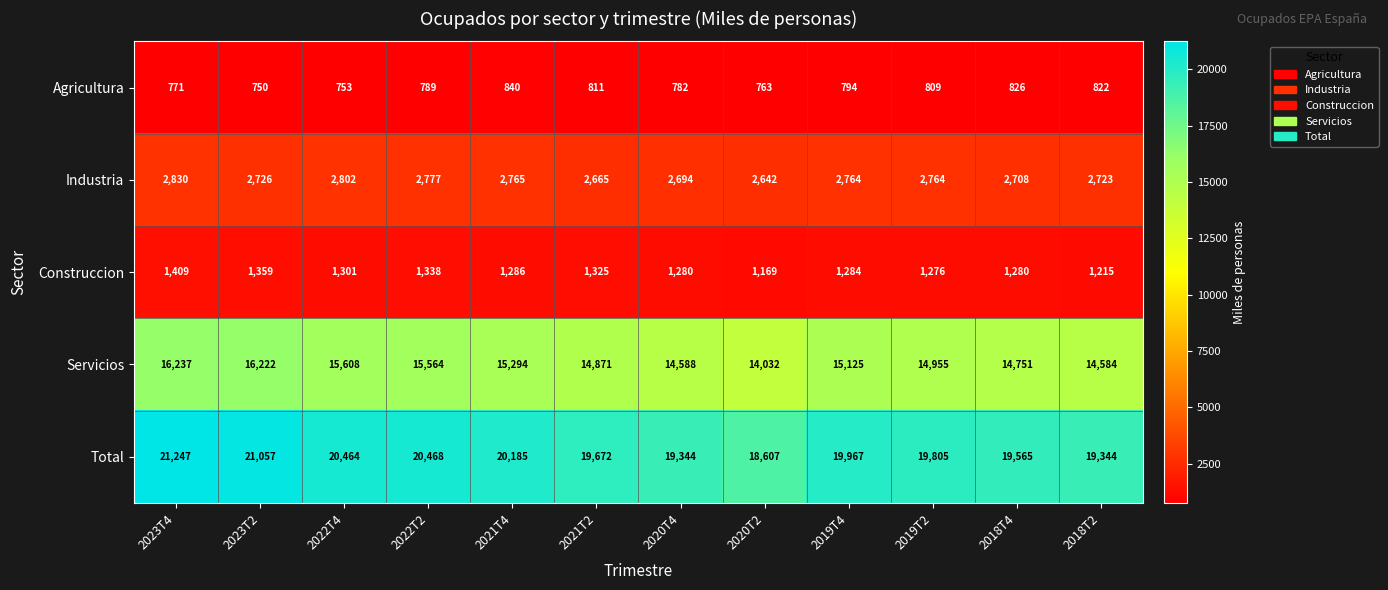

How many series are shown in this chart?

5